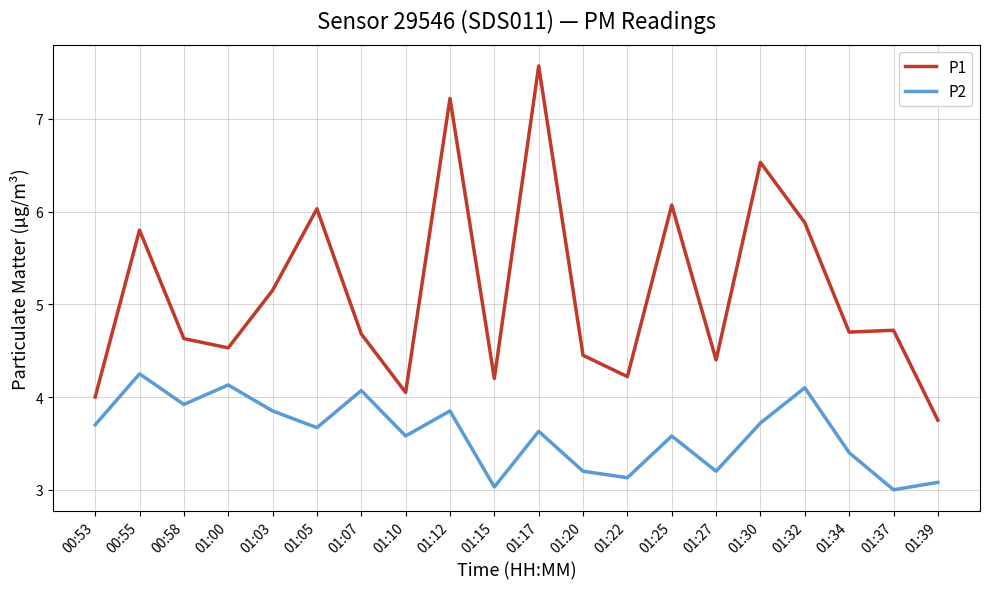

Is it true that P2 equals 2.2 at 01:10?

False